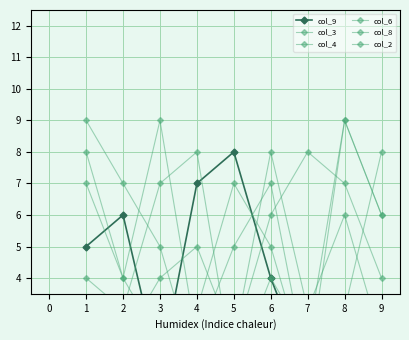

What are all the series names shown in the legend?

col_9, col_3, col_4, col_6, col_8, col_2